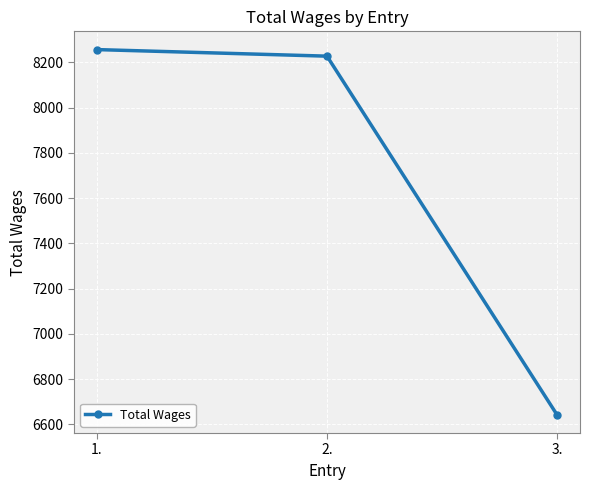

How many lines are shown in the chart?

1